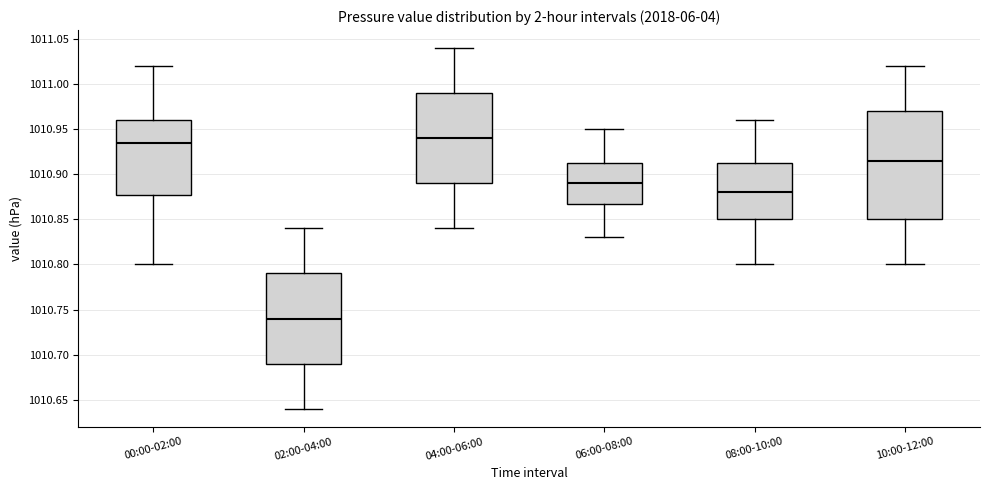

Where is the lower edge of the box for 04:00-06:00 on the y-axis? The values are not printed on the chart, so give them approximately, as read against the axis.

1010.890